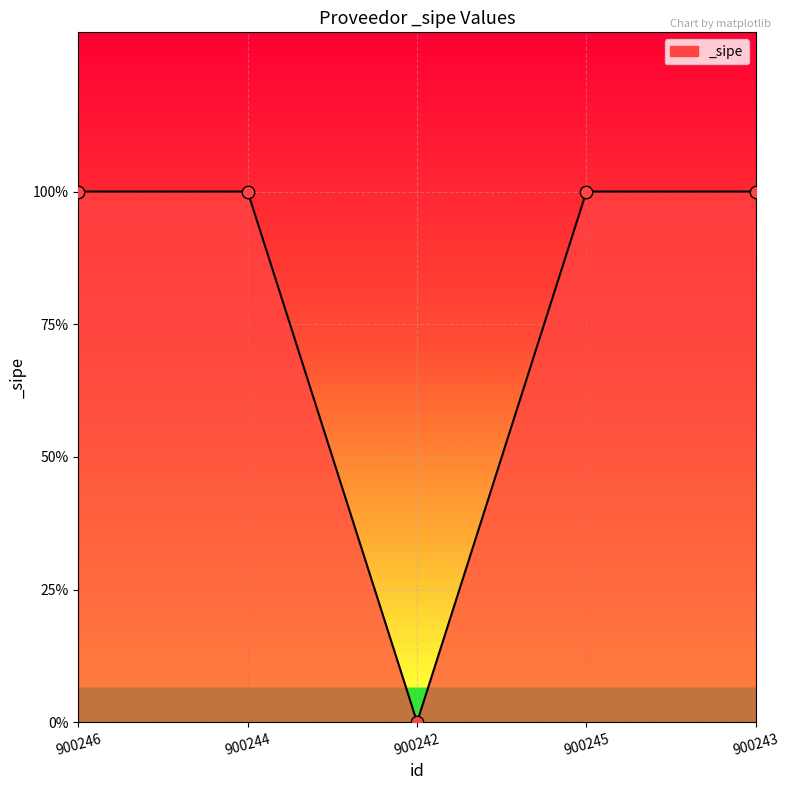

What is the change in value from 900242 to 900245?

+1